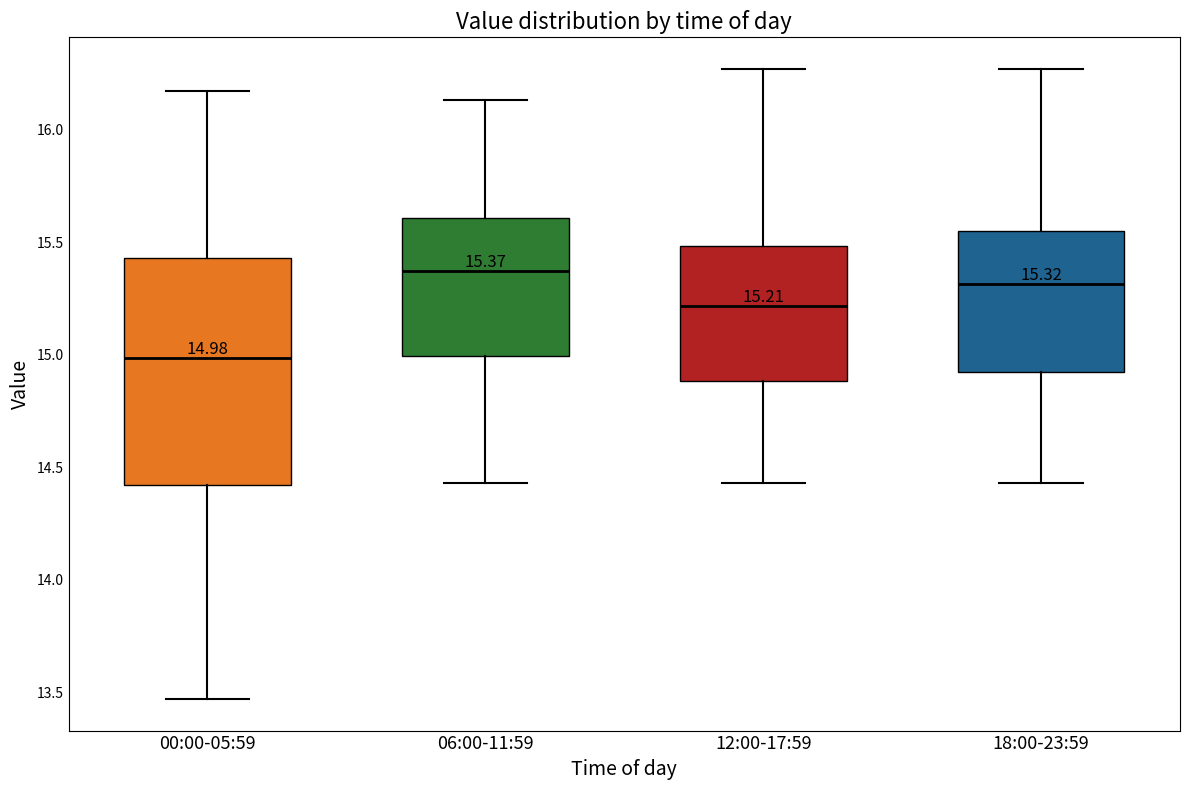

Which box has the highest median line?

06:00-11:59